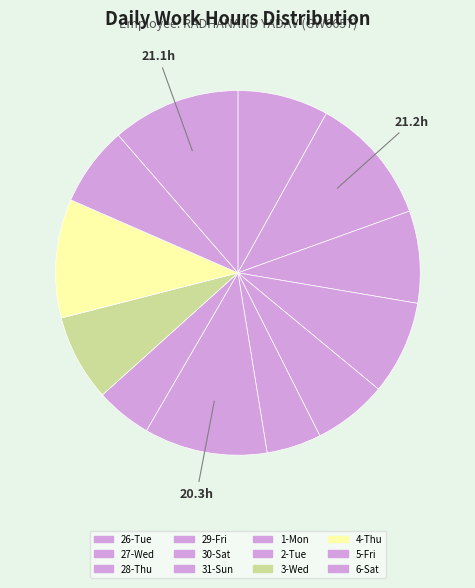

Rank the categories by value from lowest to highest.

31-Sun, 2-Tue, 30-Sat, 5-Fri, 3-Wed, 26-Tue, 28-Thu, 29-Fri, 4-Thu, 1-Mon, 6-Sat, 27-Wed